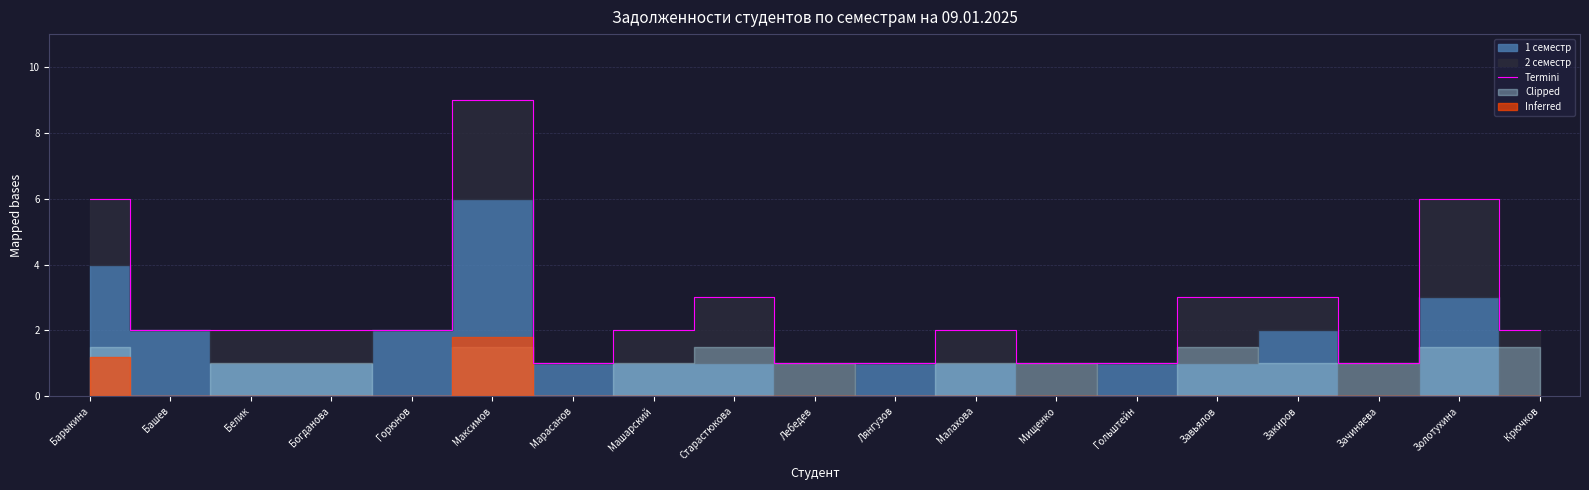

Where is the first local maximum?

Максимов